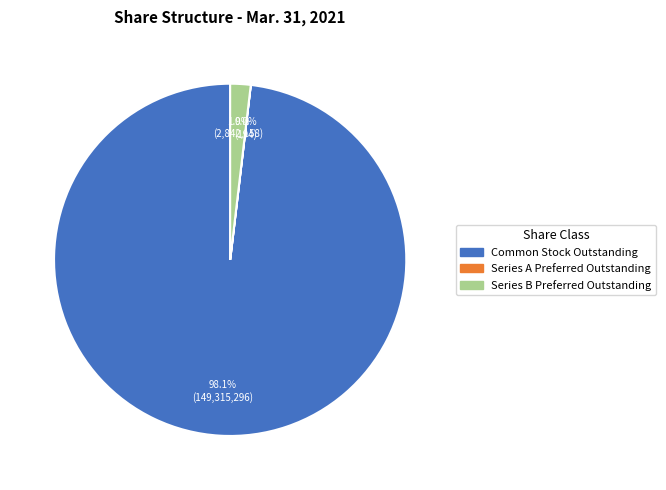

Is there any slice that represents more than half of the pie?

Yes